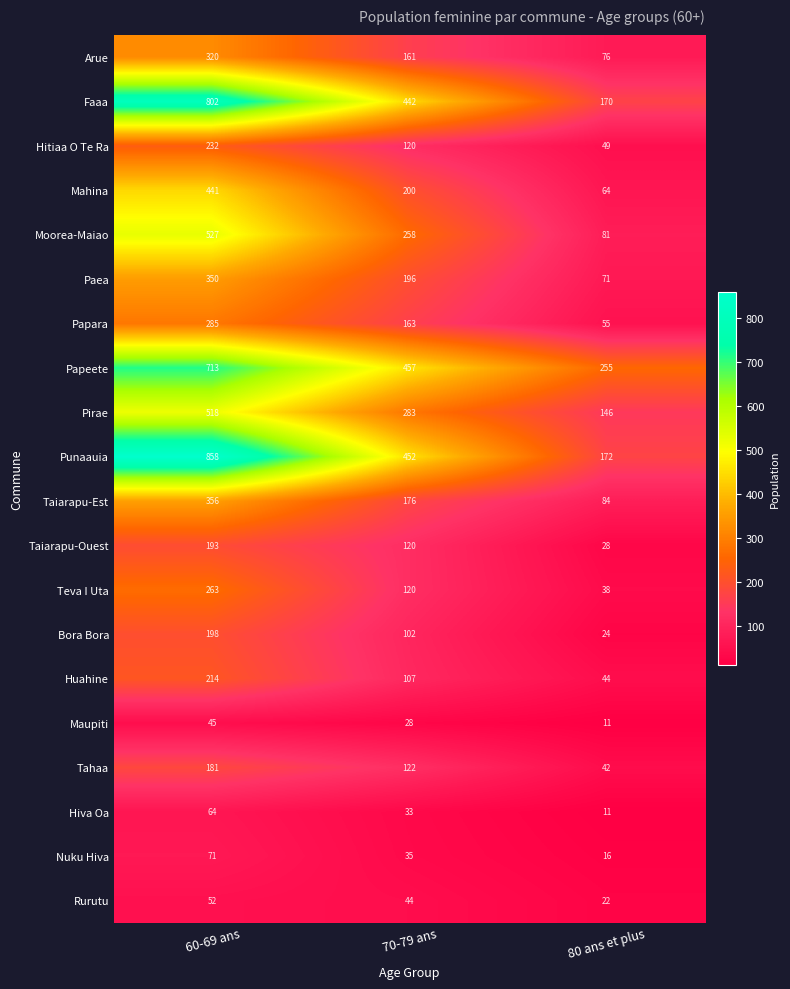

What is the sum of all Taiarapu-Est values?

616